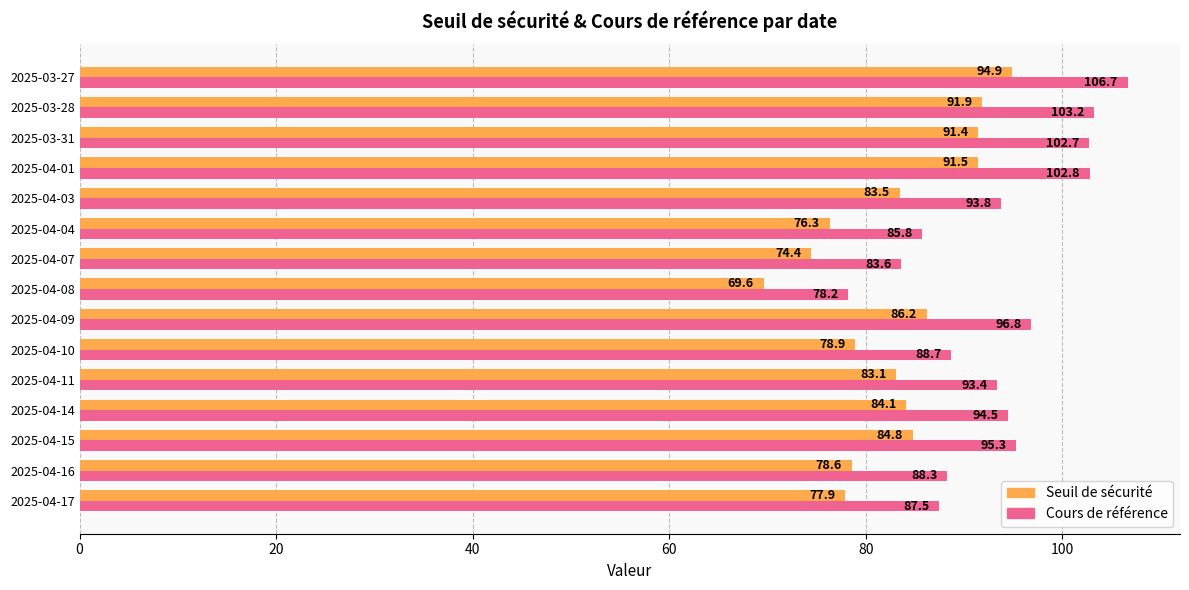

Rank the series by their average value, from highest to lowest.

Cours de référence, Seuil de sécurité